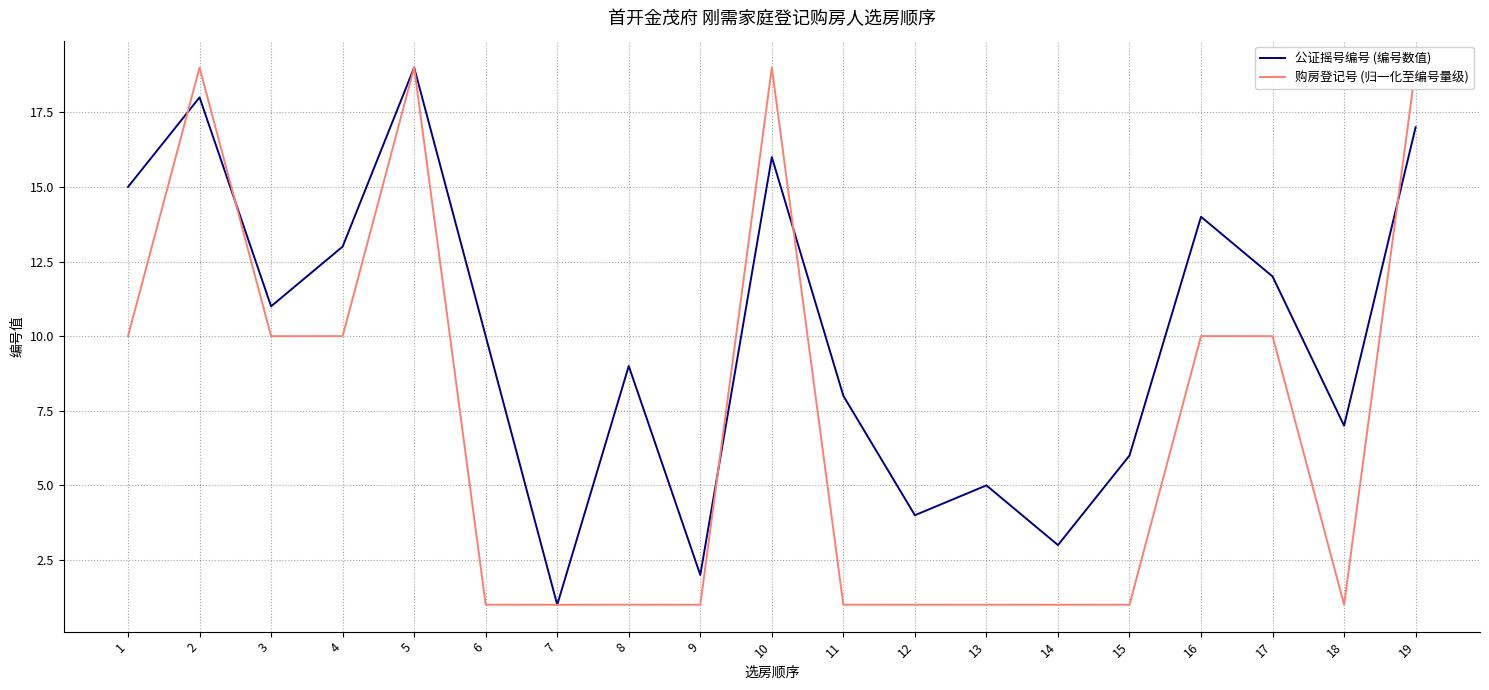

Which series changed the most between 13 and 18?

公证摇号编号 (编号数值)